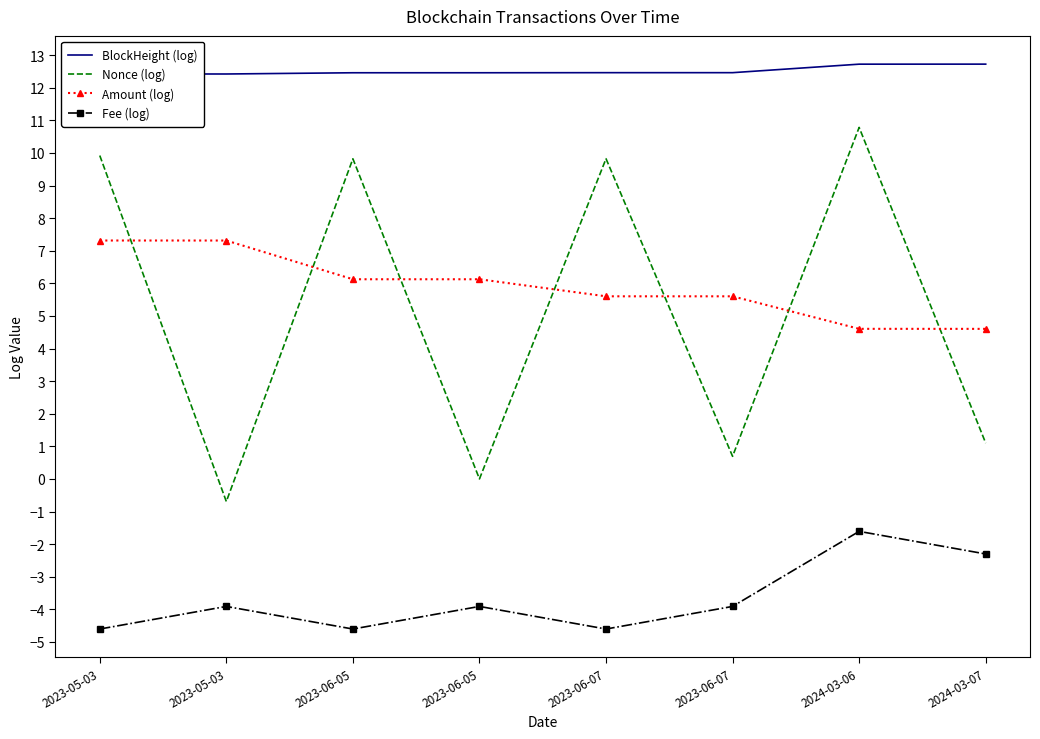

True or false: BlockHeight (log) has more than 2 points higher than both neighbors.

False